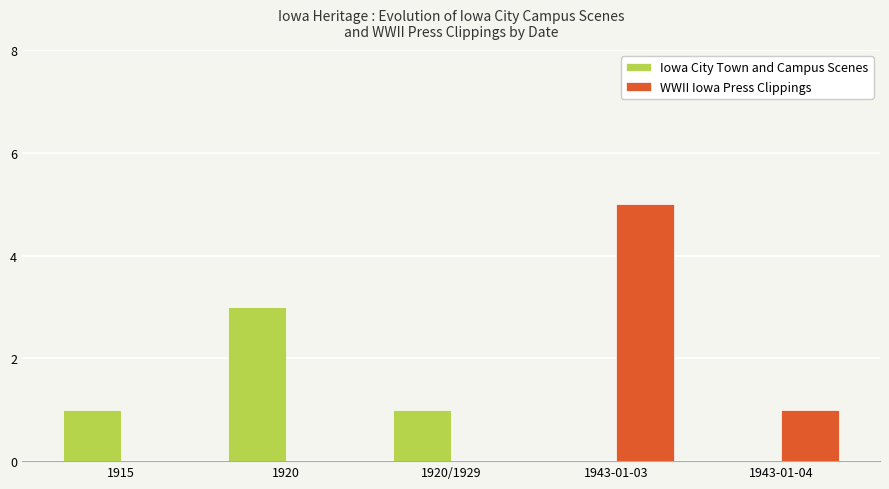

Is it true that WWII Iowa Press Clippings equals 1 at 1943-01-04?

True